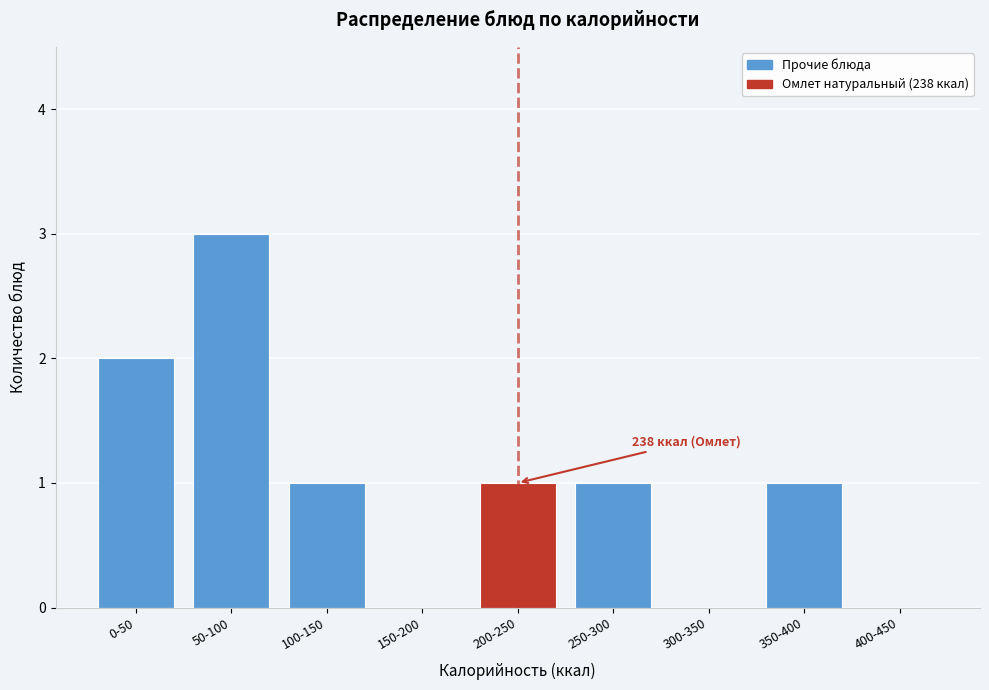

Reading left to right, extract all data points from this chart.

0-50=2	50-100=3	100-150=1	150-200=0	200-250=1	250-300=1	300-350=0	350-400=1	400-450=0